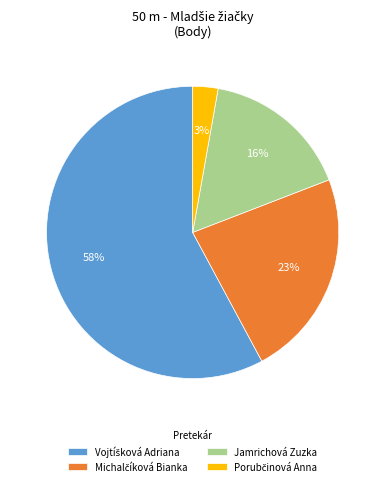

Is there any slice that represents more than half of the pie?

Yes